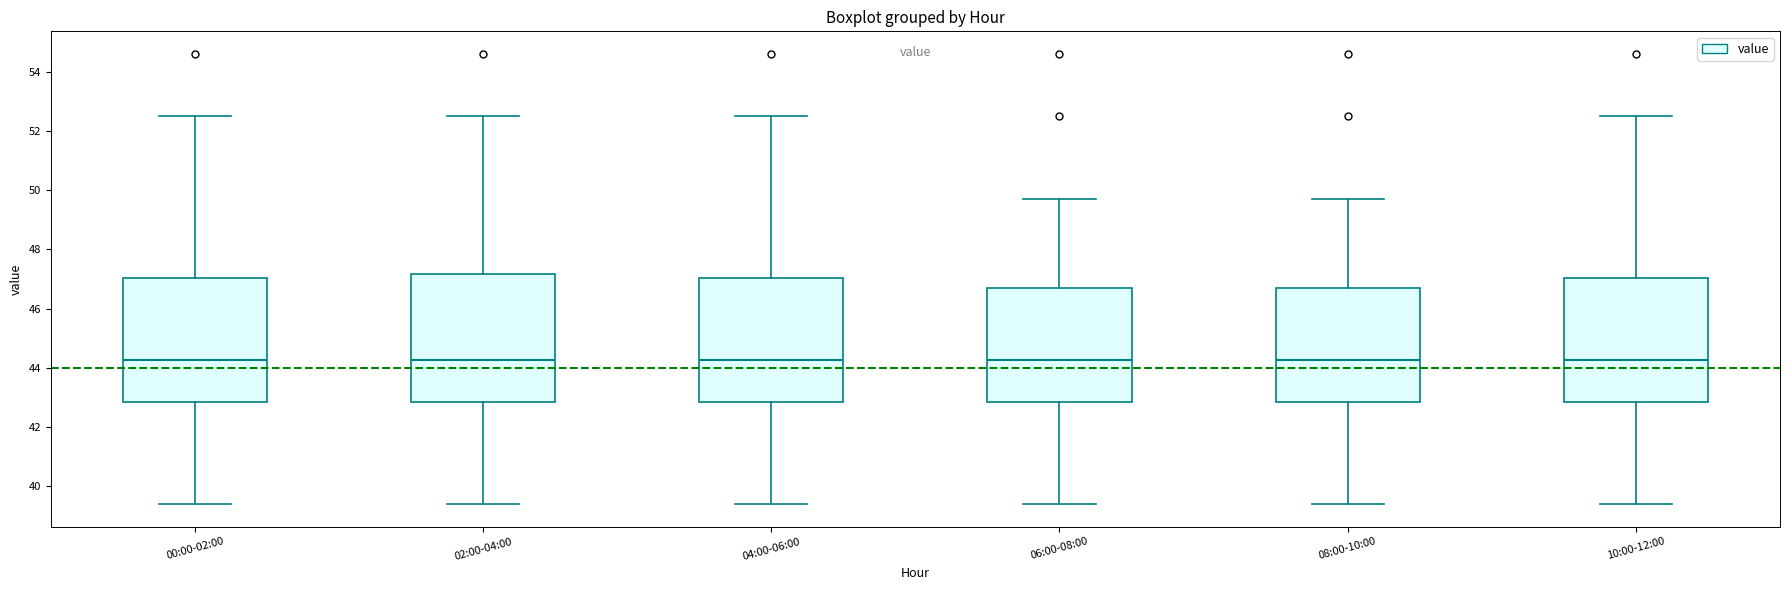

Reading left to right, transcribe this box plot: for each box, give where its median line is, the range the box spans, and where its two whiskers end, as read against the y-axis. The values are not printed on the chart, so give them approximately, as read against the axis.

00:00-02:00: median 44.2, box 42.8 to 47.0, whiskers 39.4 to 52.6
02:00-04:00: median 44.2, box 42.8 to 47.2, whiskers 39.4 to 52.6
04:00-06:00: median 44.2, box 42.8 to 47.0, whiskers 39.4 to 52.6
06:00-08:00: median 44.2, box 42.8 to 46.8, whiskers 39.4 to 49.8
08:00-10:00: median 44.2, box 42.8 to 46.8, whiskers 39.4 to 49.8
10:00-12:00: median 44.2, box 42.8 to 47.0, whiskers 39.4 to 52.6